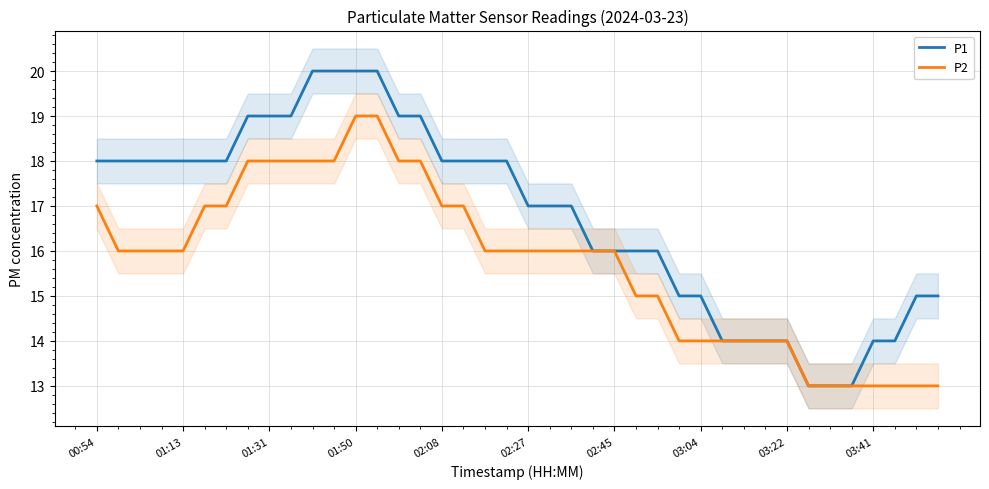

What is the value of the P1 point at the 17th from the left?

18